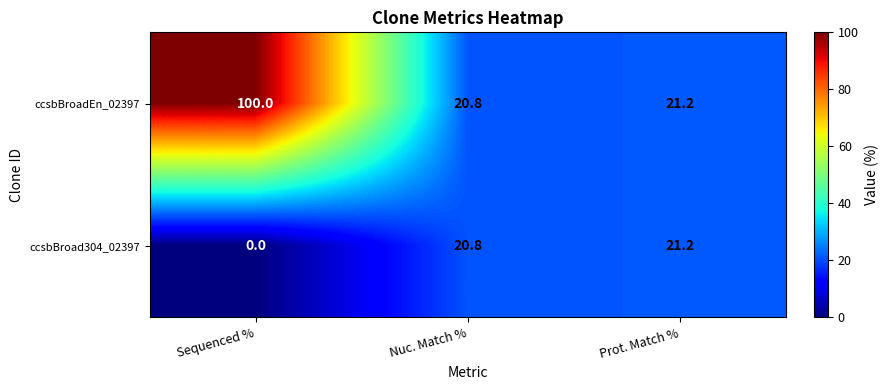

Which category has the lowest value across all series?

Sequenced %